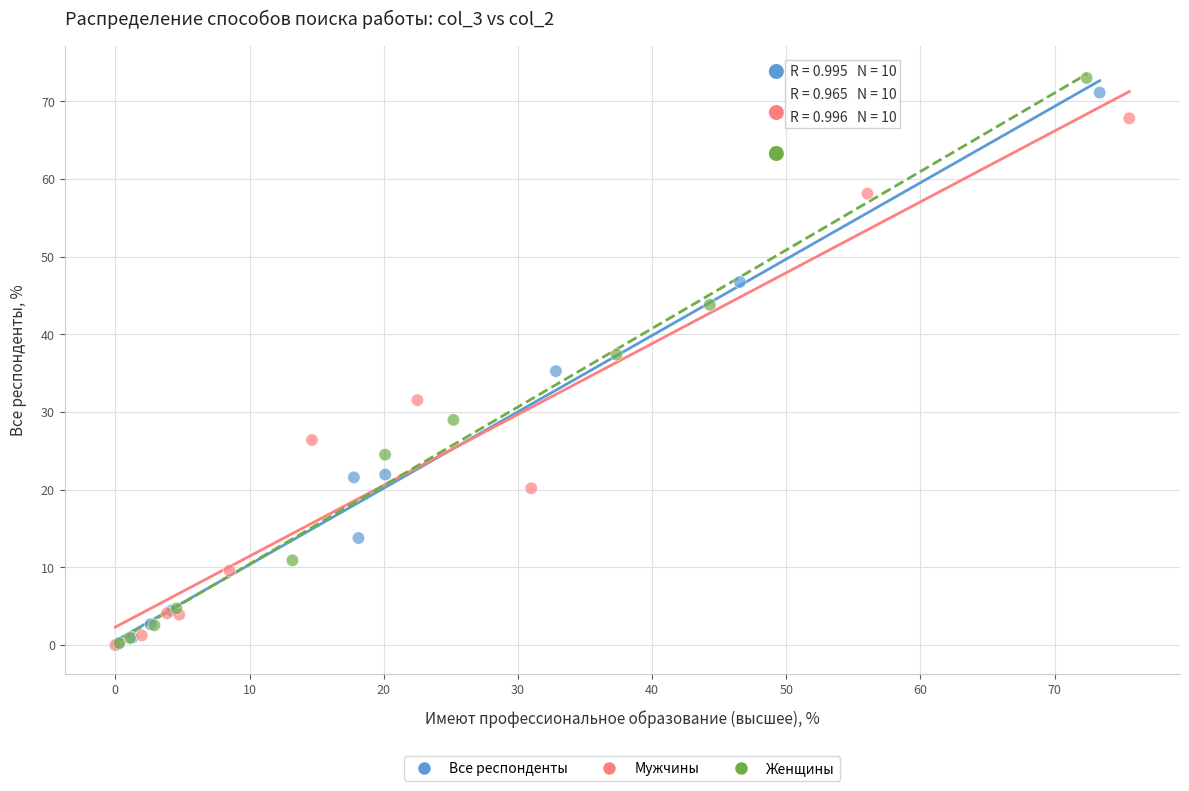

Which series has the widest spread of Y values?

Женщины